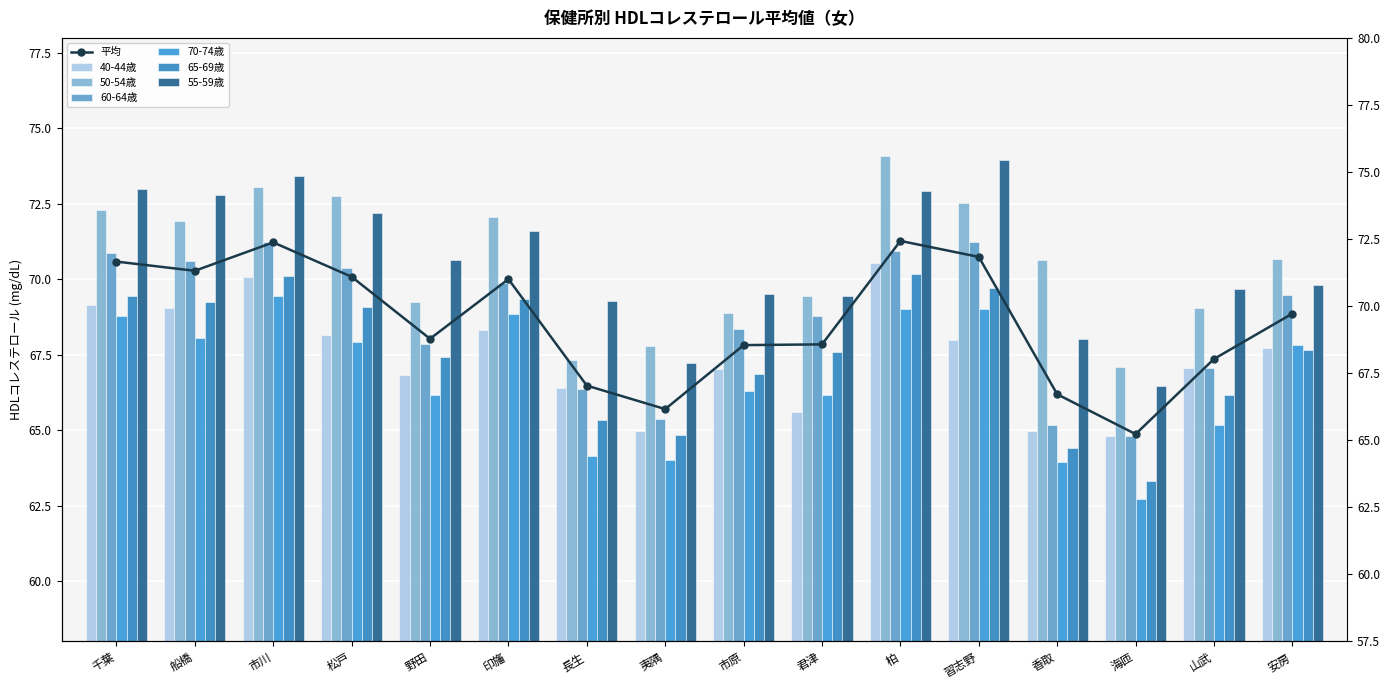

What position from the right is 海匝?

3